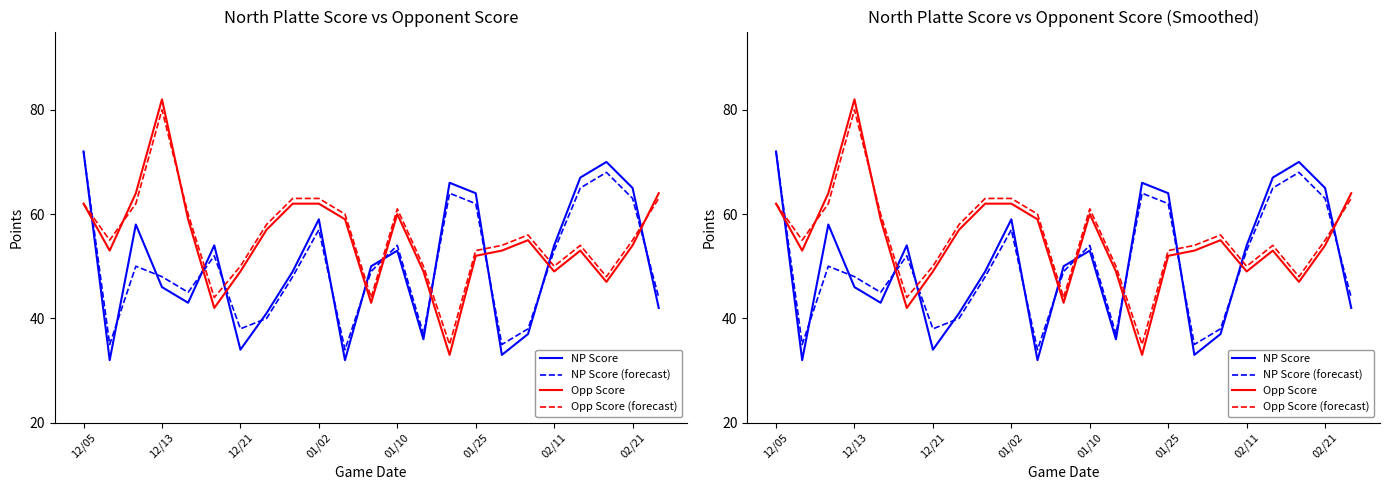

What position from the right is 02/11?

5